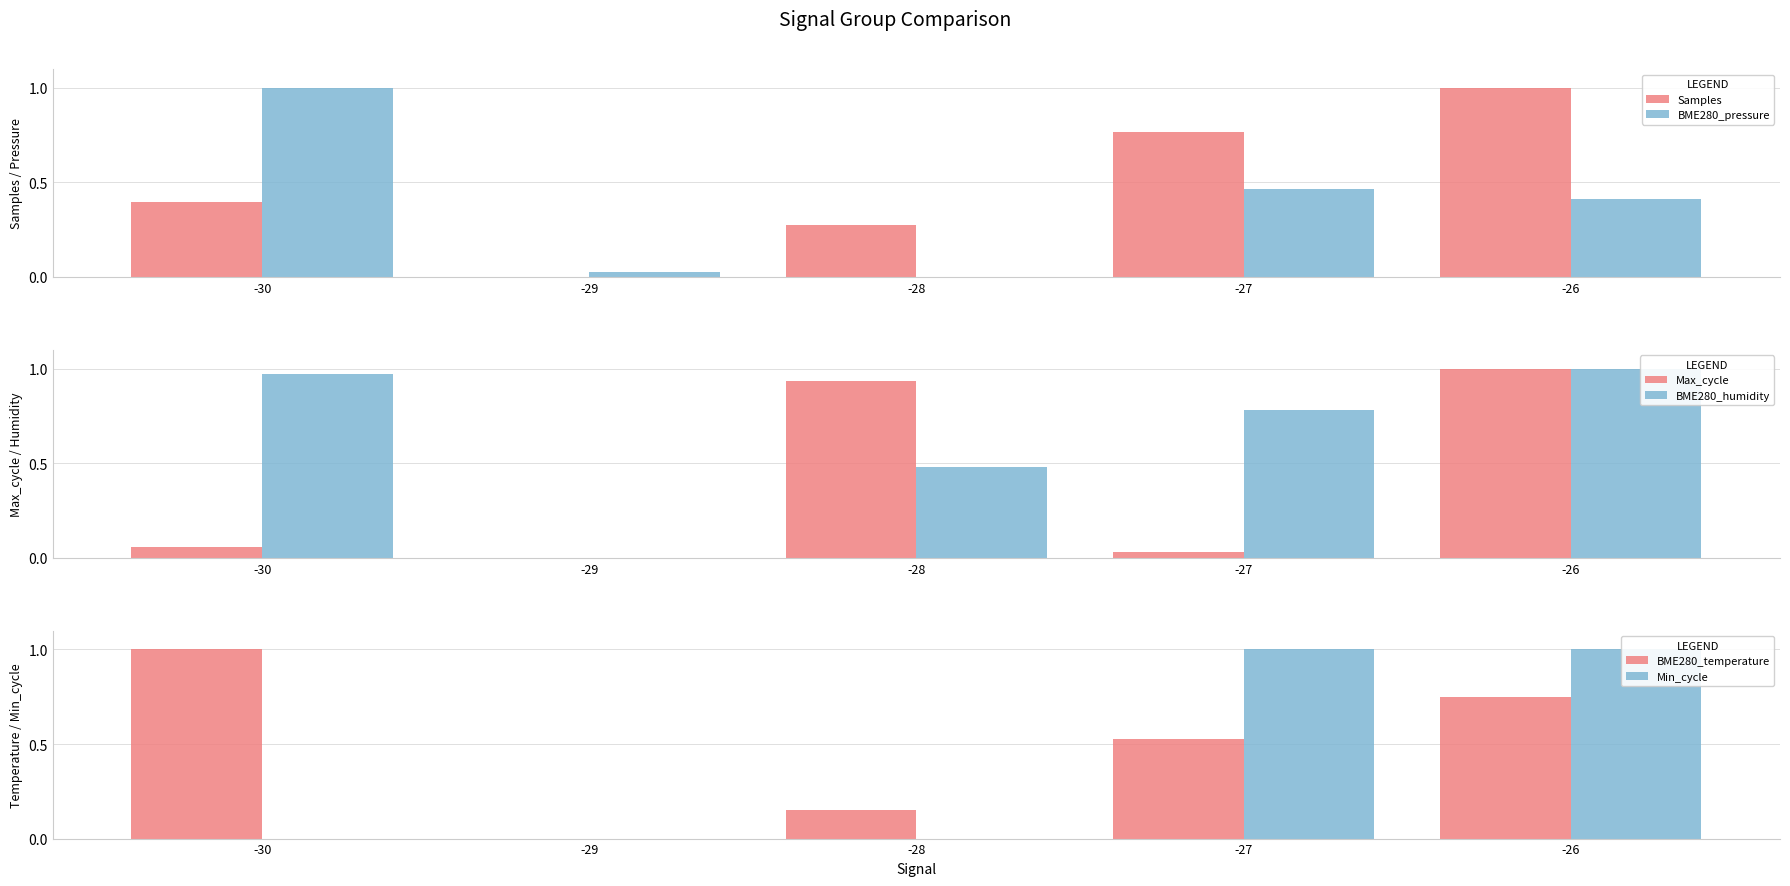

At which category is the sum across all series the highest?

-26